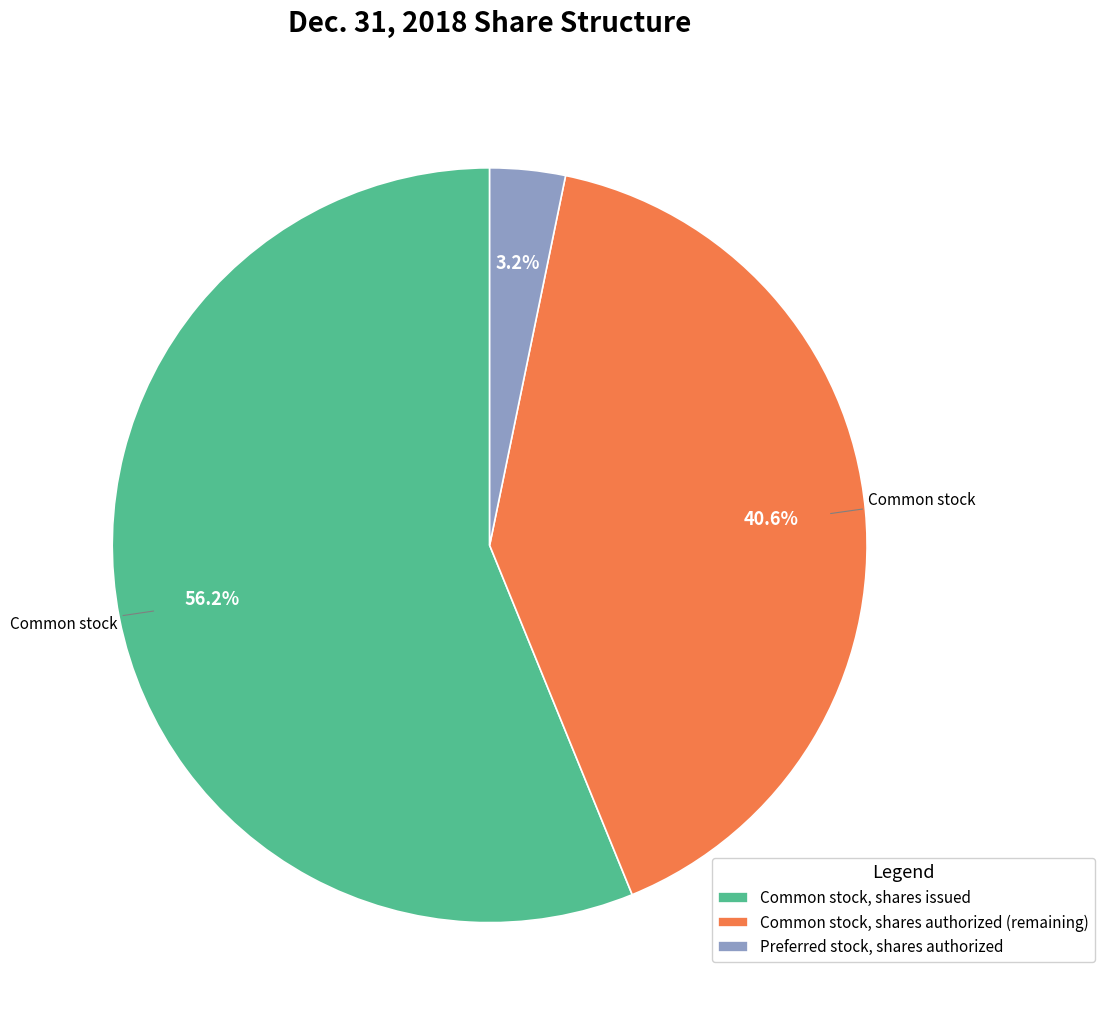

Does any single category account for the majority?

Yes